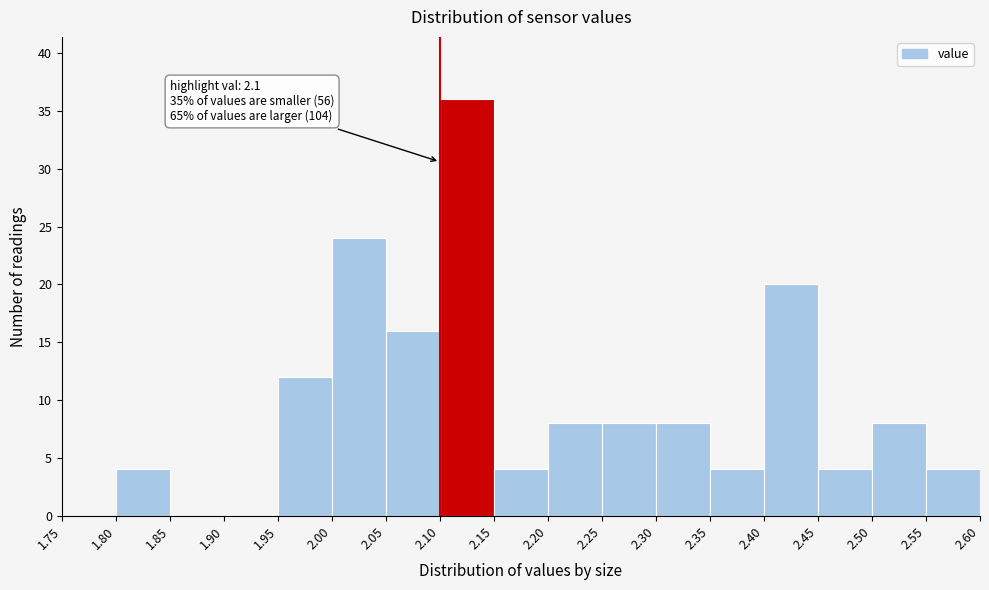

Which range on the x-axis has the tallest bar?

2.10 to 2.15